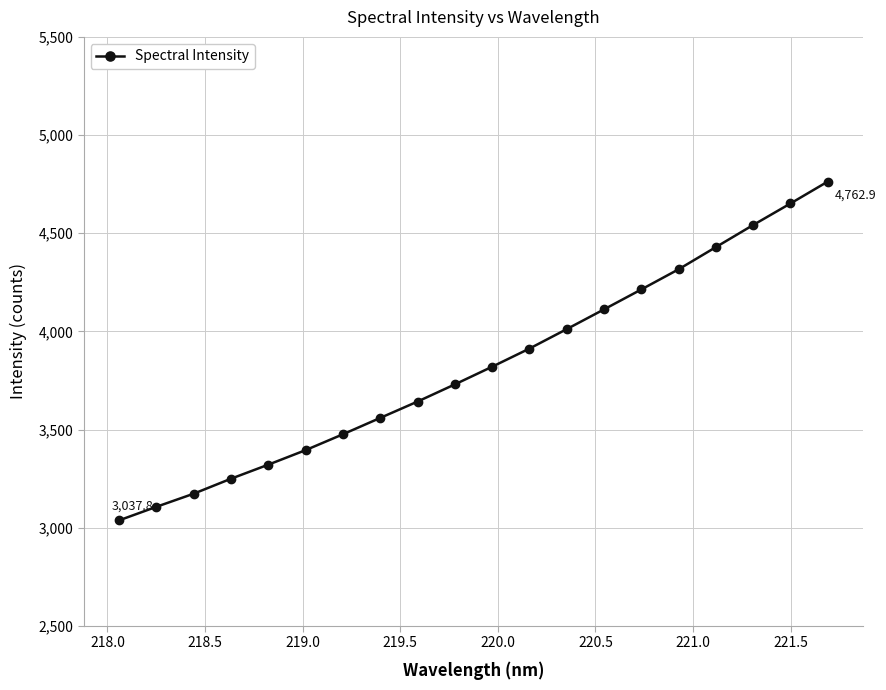

What is the difference between the second highest and second lowest values?

1544.7